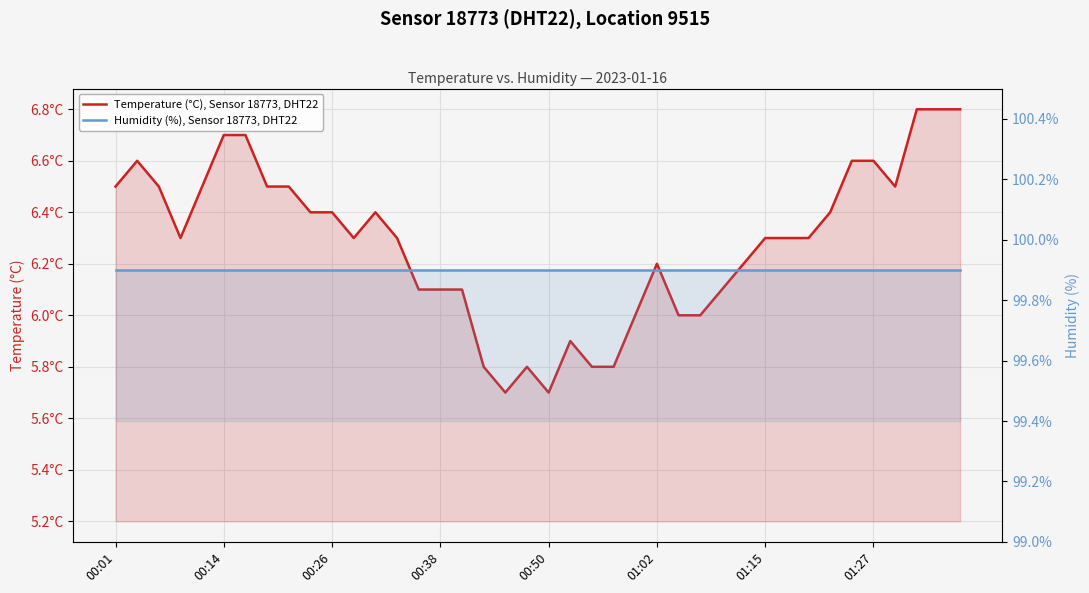

At which category does the chart reach its peak across all series?

00:01